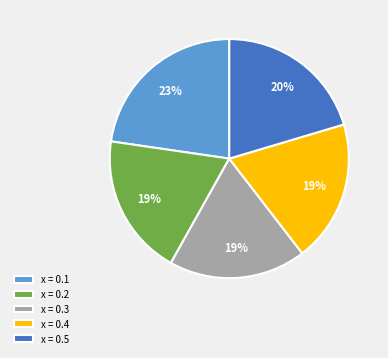

To the nearest percent, what percentage of the pie is x = 0.5?

20%